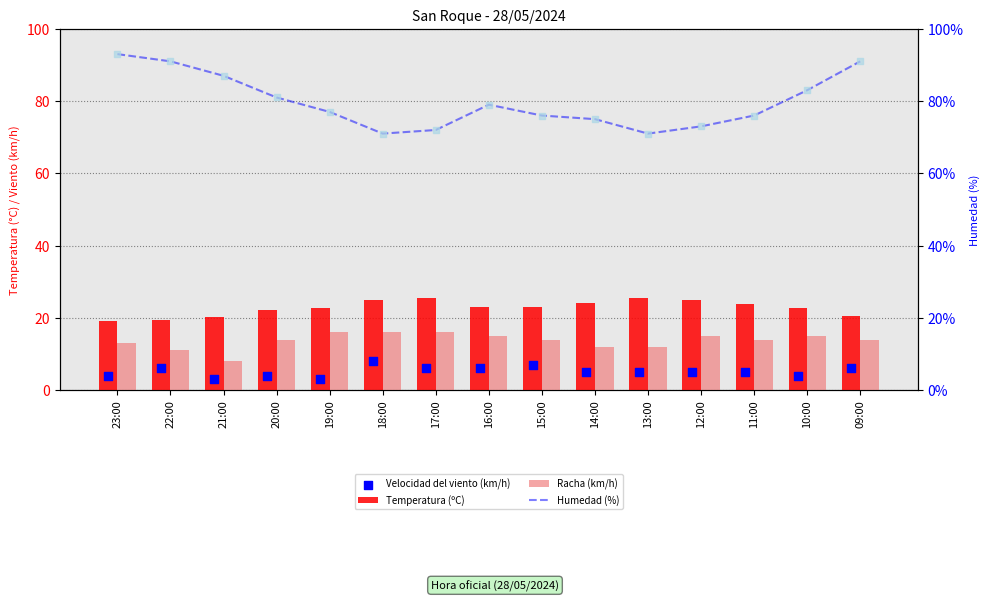

Which series contains the lowest Y value?

Velocidad del viento (km/h)